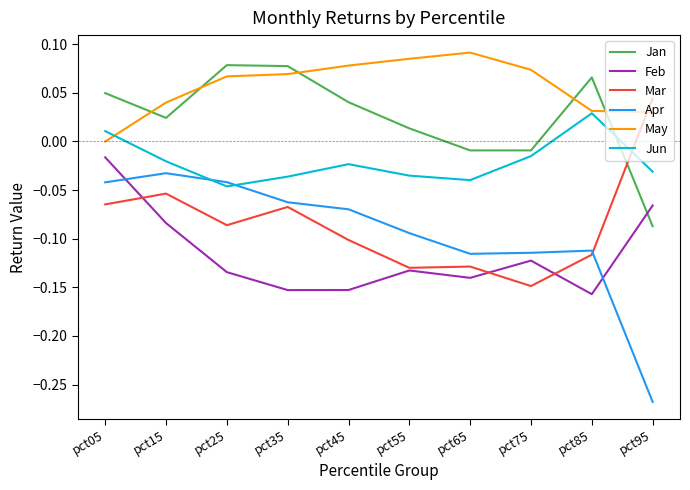

Which series has the widest spread of values?

Apr